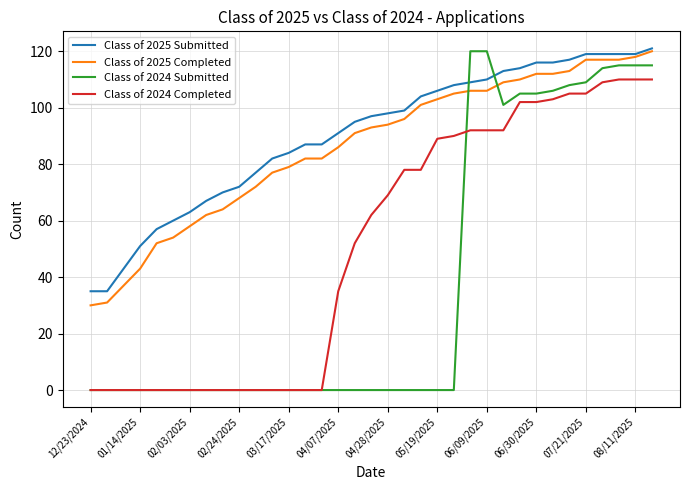

What is the difference between the second highest and minimum values in the Class of 2024 Completed series?

110